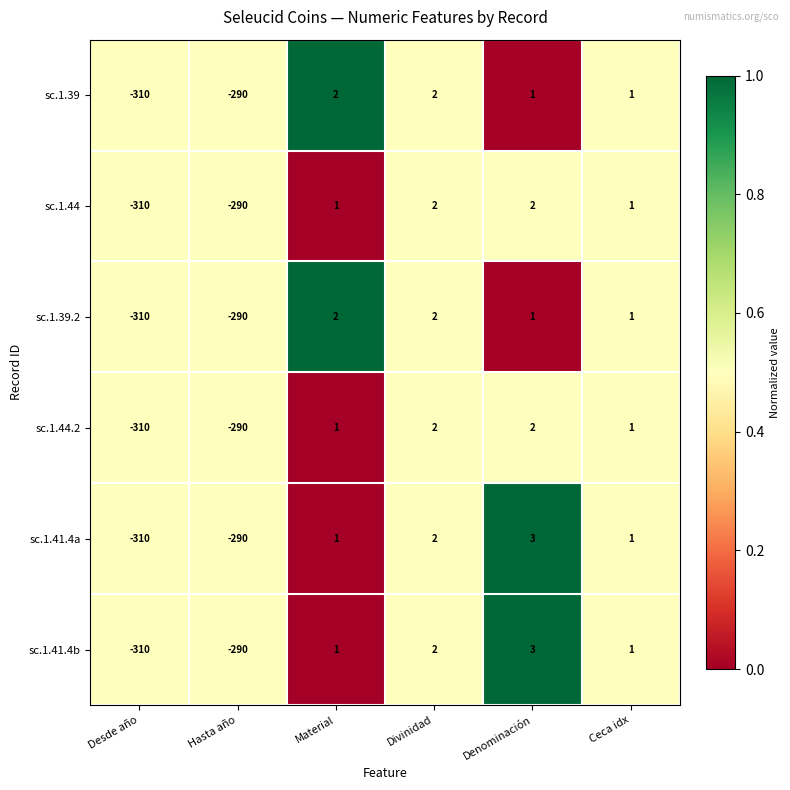

What is the average value of the sc.1.44.2 series?

-99